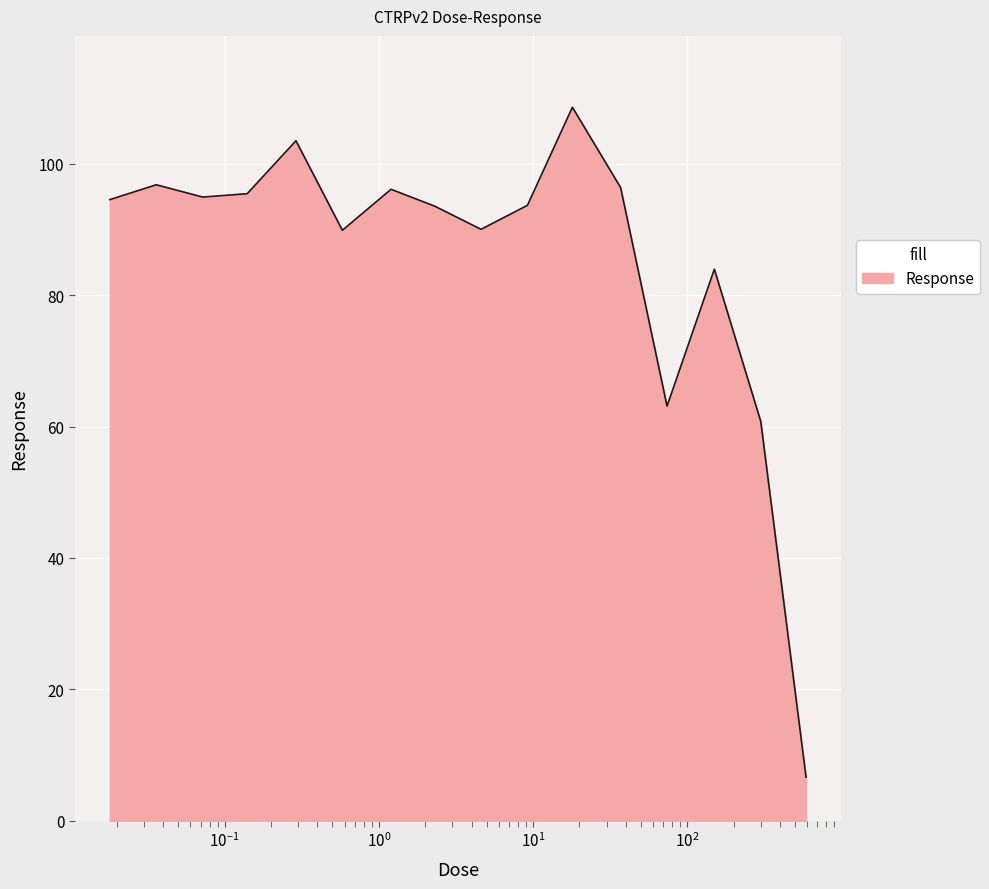

What is the maximum value shown in the chart?

108.6